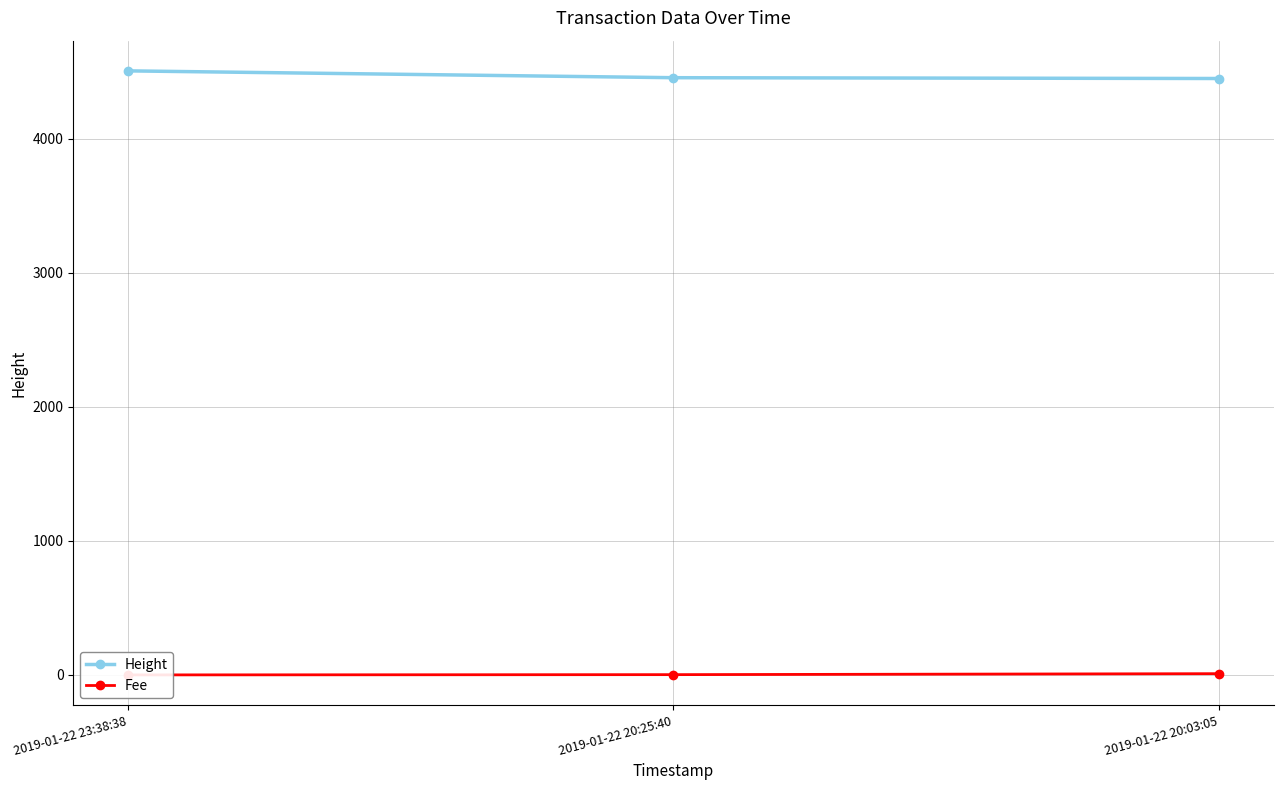

At how many categories does at least one series exceed 4159?

3